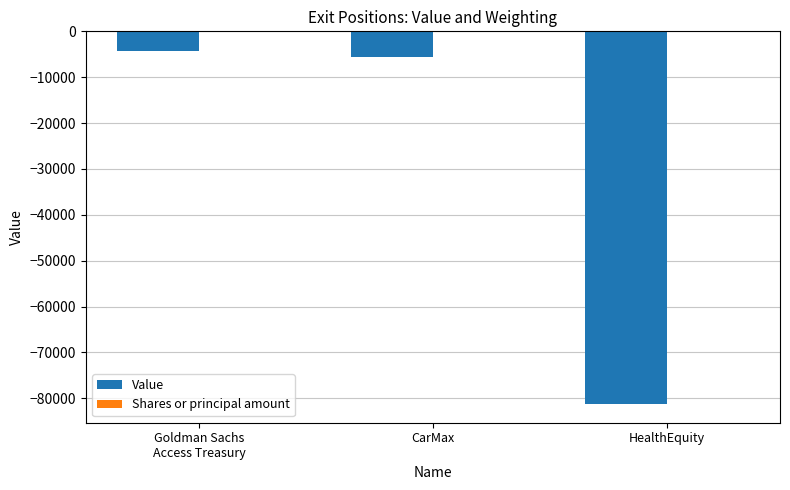

Which series changed the most between CarMax and HealthEquity?

Value